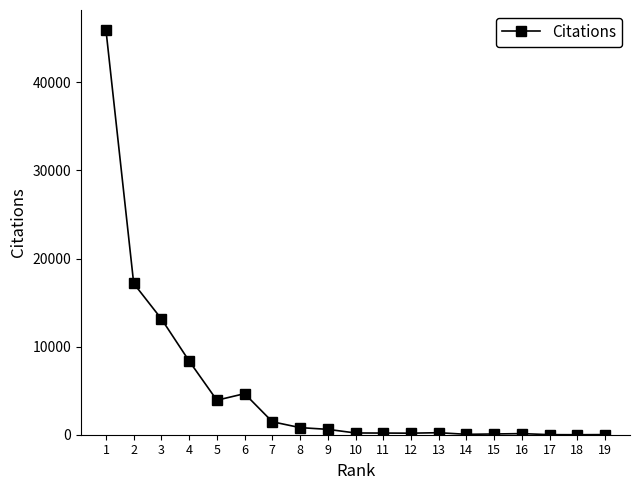

What is the greatest value displayed?

45920